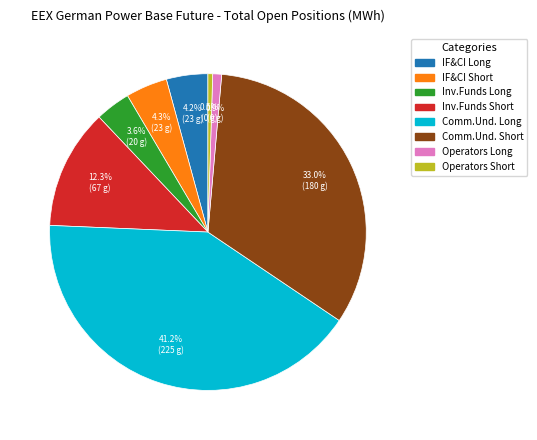

Does any single category account for the majority?

No